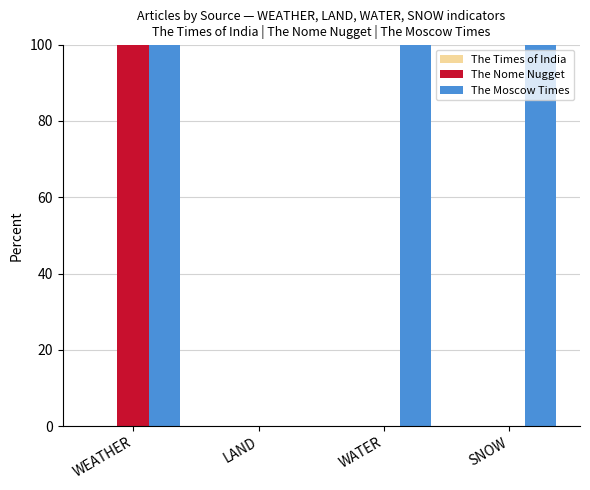

What is the average value of the The Nome Nugget series?

25